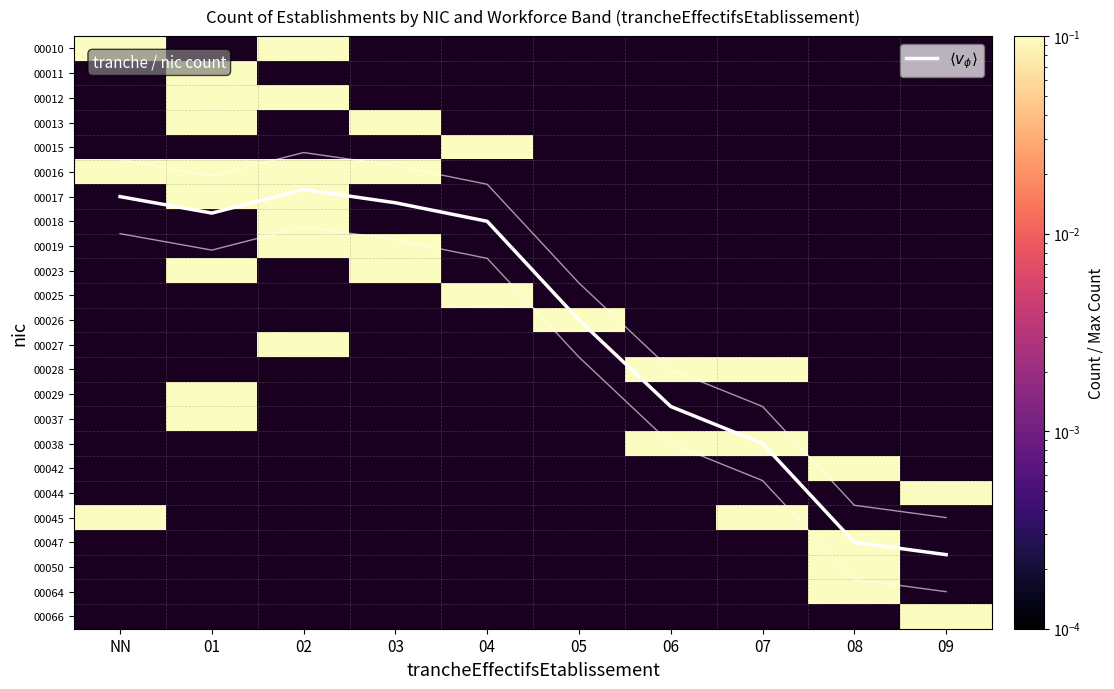

Which label corresponds to the smallest value in the chart?

NN